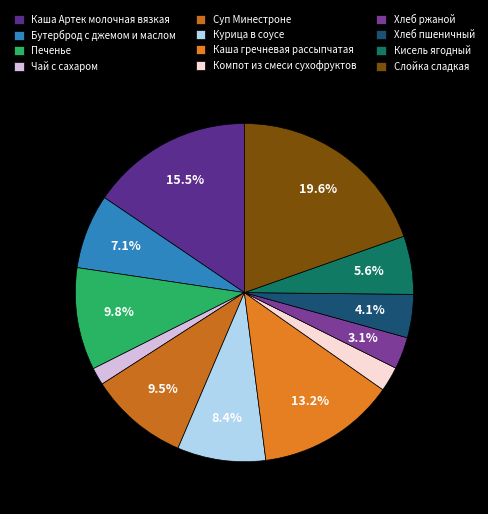

To the nearest percent, what is the difference between the Каша Артек молочная вязкая and Хлеб пшеничный slice percentages?

11%